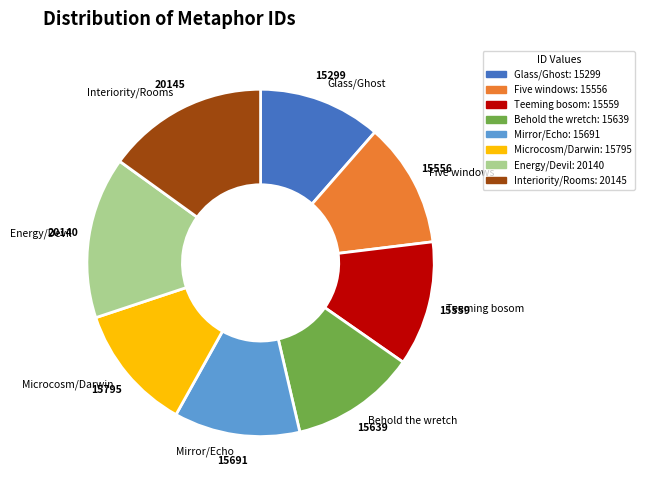

Is the sum of Teeming bosom and Microcosm/Darwin greater than half?

No